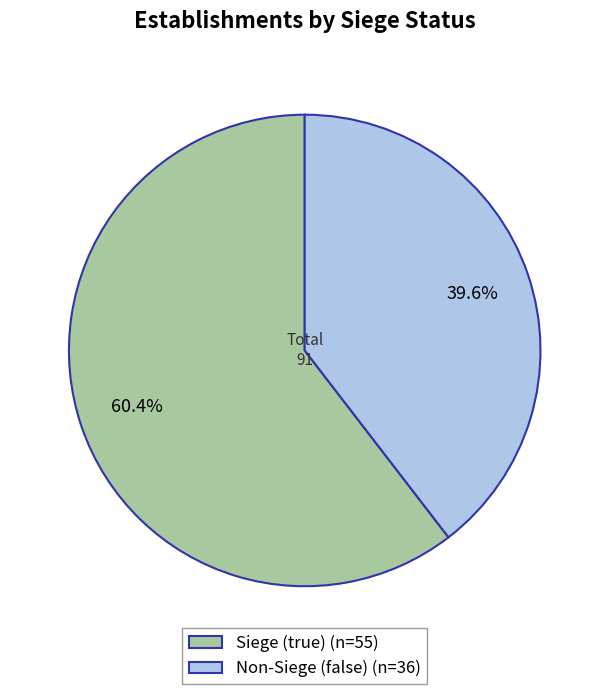

Is there a majority slice in this chart?

Yes